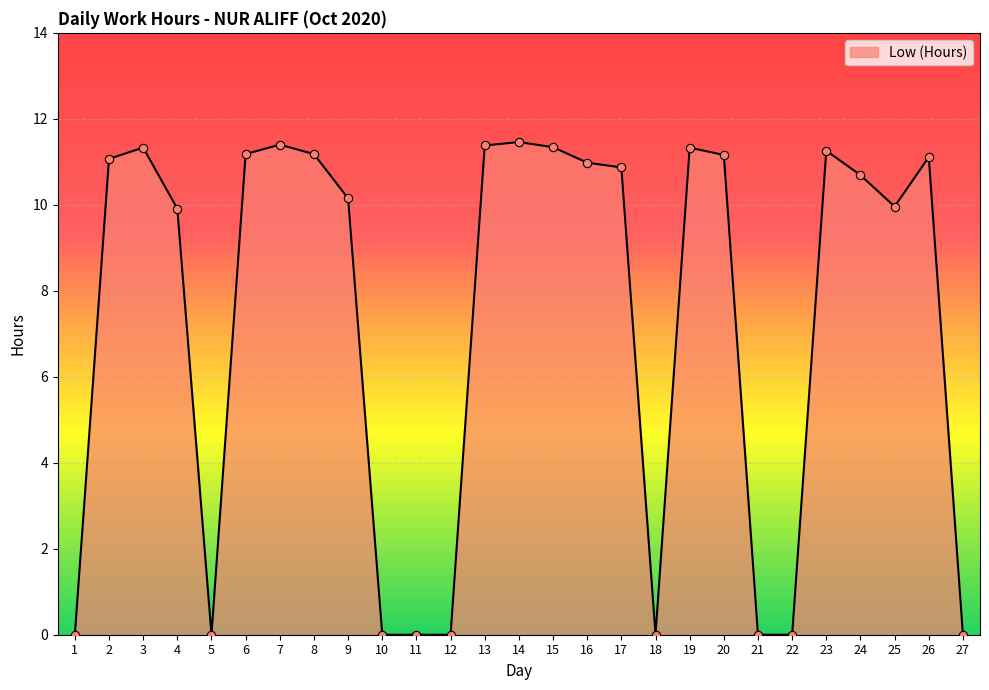

Which has a higher value, 21 or 13?

13